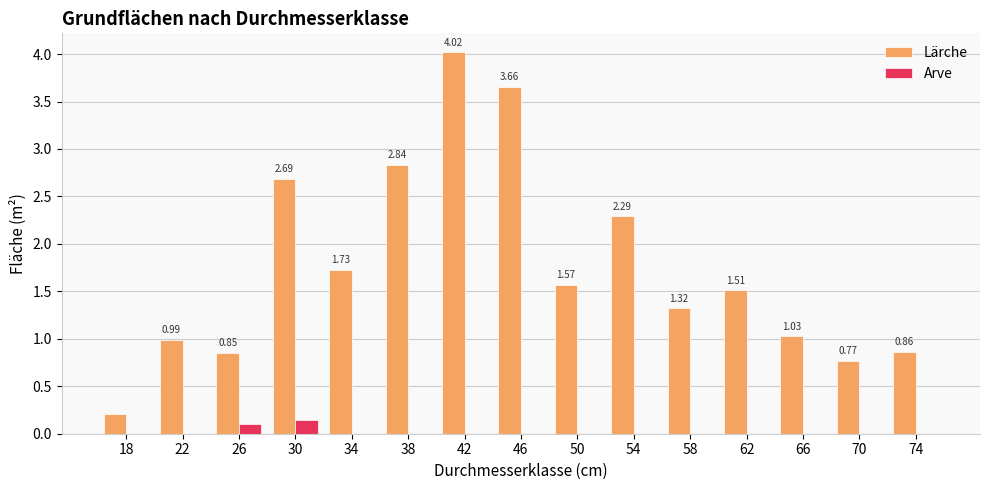

Which series has the largest total across all categories?

Lärche